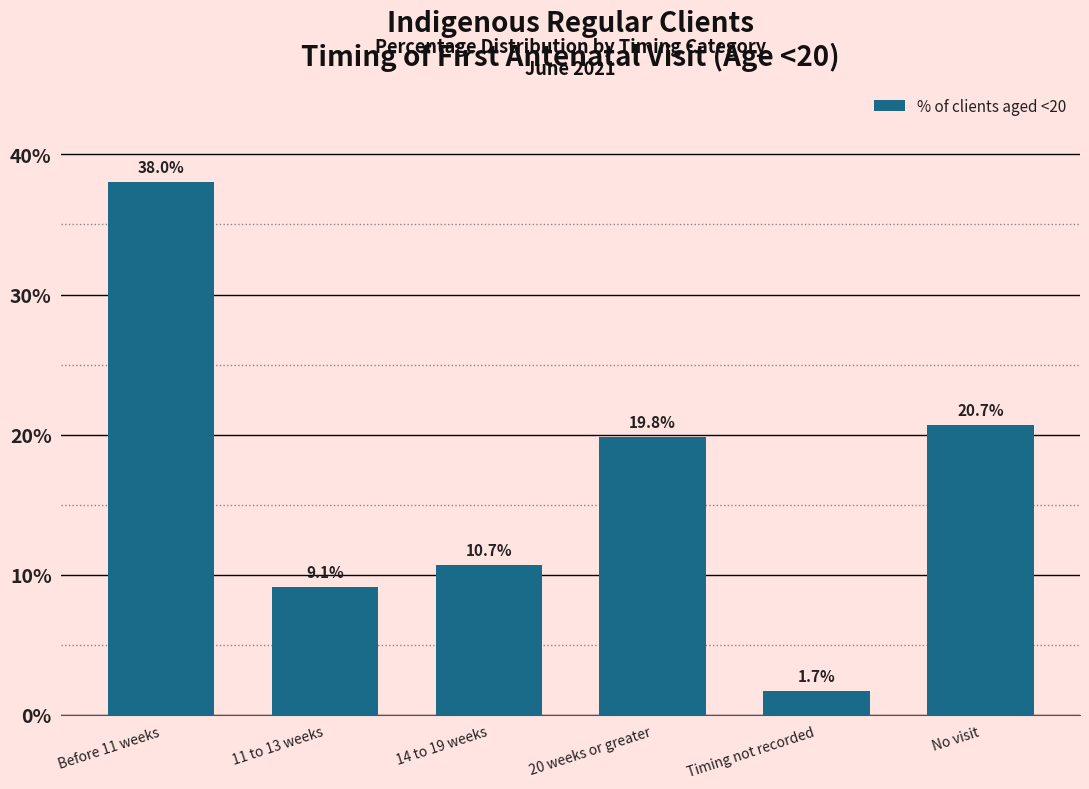

Reading right to left, what are all the values shown in this chart?

20.7	1.7	19.8	10.7	9.1	38.0